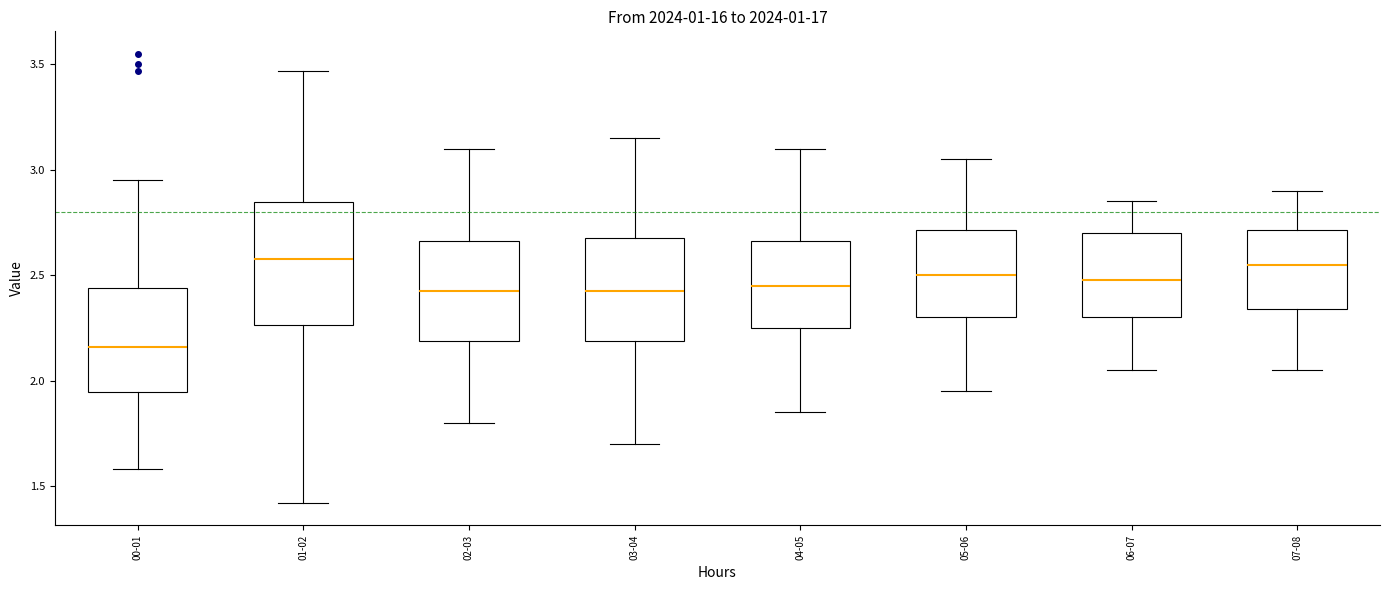

Reading left to right, read every box against the y-axis: the position of its median line, the range the box covers, and the ends of its whiskers. The values are not printed on the chart, so give them approximately, as read against the axis.

00-01: median 2.15, box 1.95 to 2.45, whiskers 1.60 to 2.95
01-02: median 2.60, box 2.25 to 2.85, whiskers 1.40 to 3.45
02-03: median 2.45, box 2.20 to 2.65, whiskers 1.80 to 3.10
03-04: median 2.45, box 2.20 to 2.70, whiskers 1.70 to 3.15
04-05: median 2.45, box 2.25 to 2.65, whiskers 1.85 to 3.10
05-06: median 2.50, box 2.30 to 2.70, whiskers 1.95 to 3.05
06-07: median 2.50, box 2.30 to 2.70, whiskers 2.05 to 2.85
07-08: median 2.55, box 2.35 to 2.70, whiskers 2.05 to 2.90